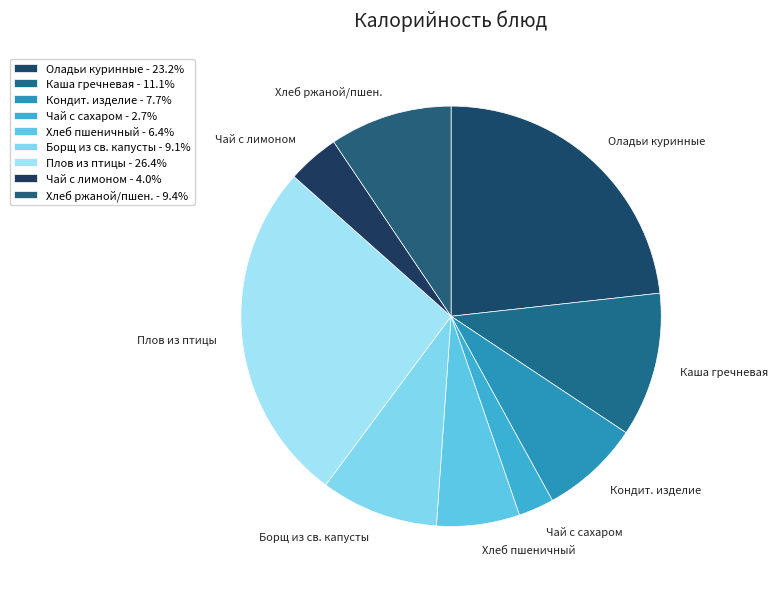

The Плов из птицы slice represents 26% of the pie. True or false?

True